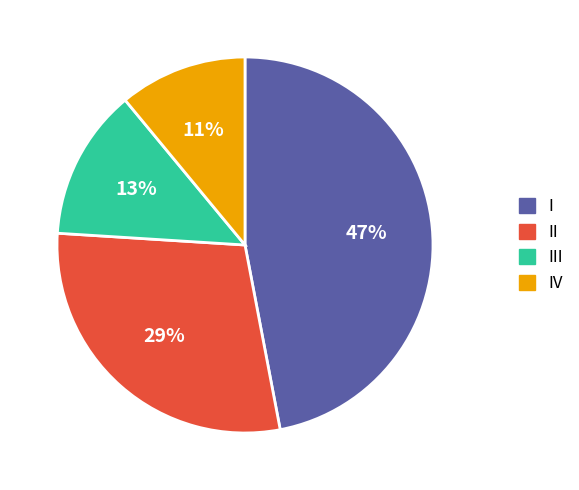

To the nearest percent, what is the difference between the largest and smallest slice percentages?

36%